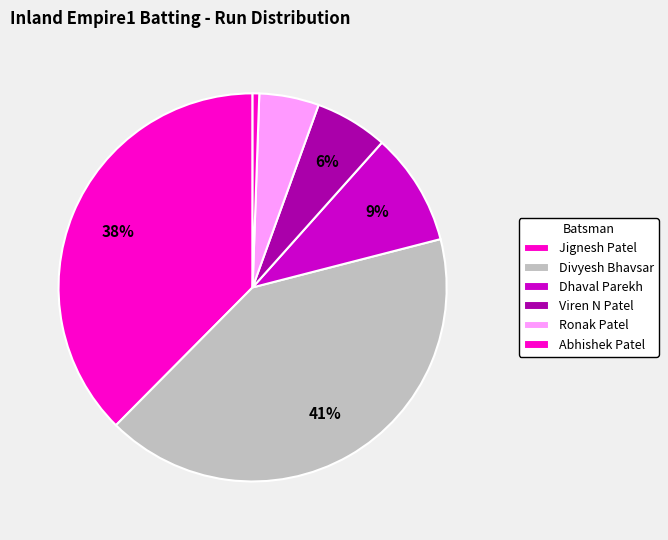

How many segments does this pie chart have?

6